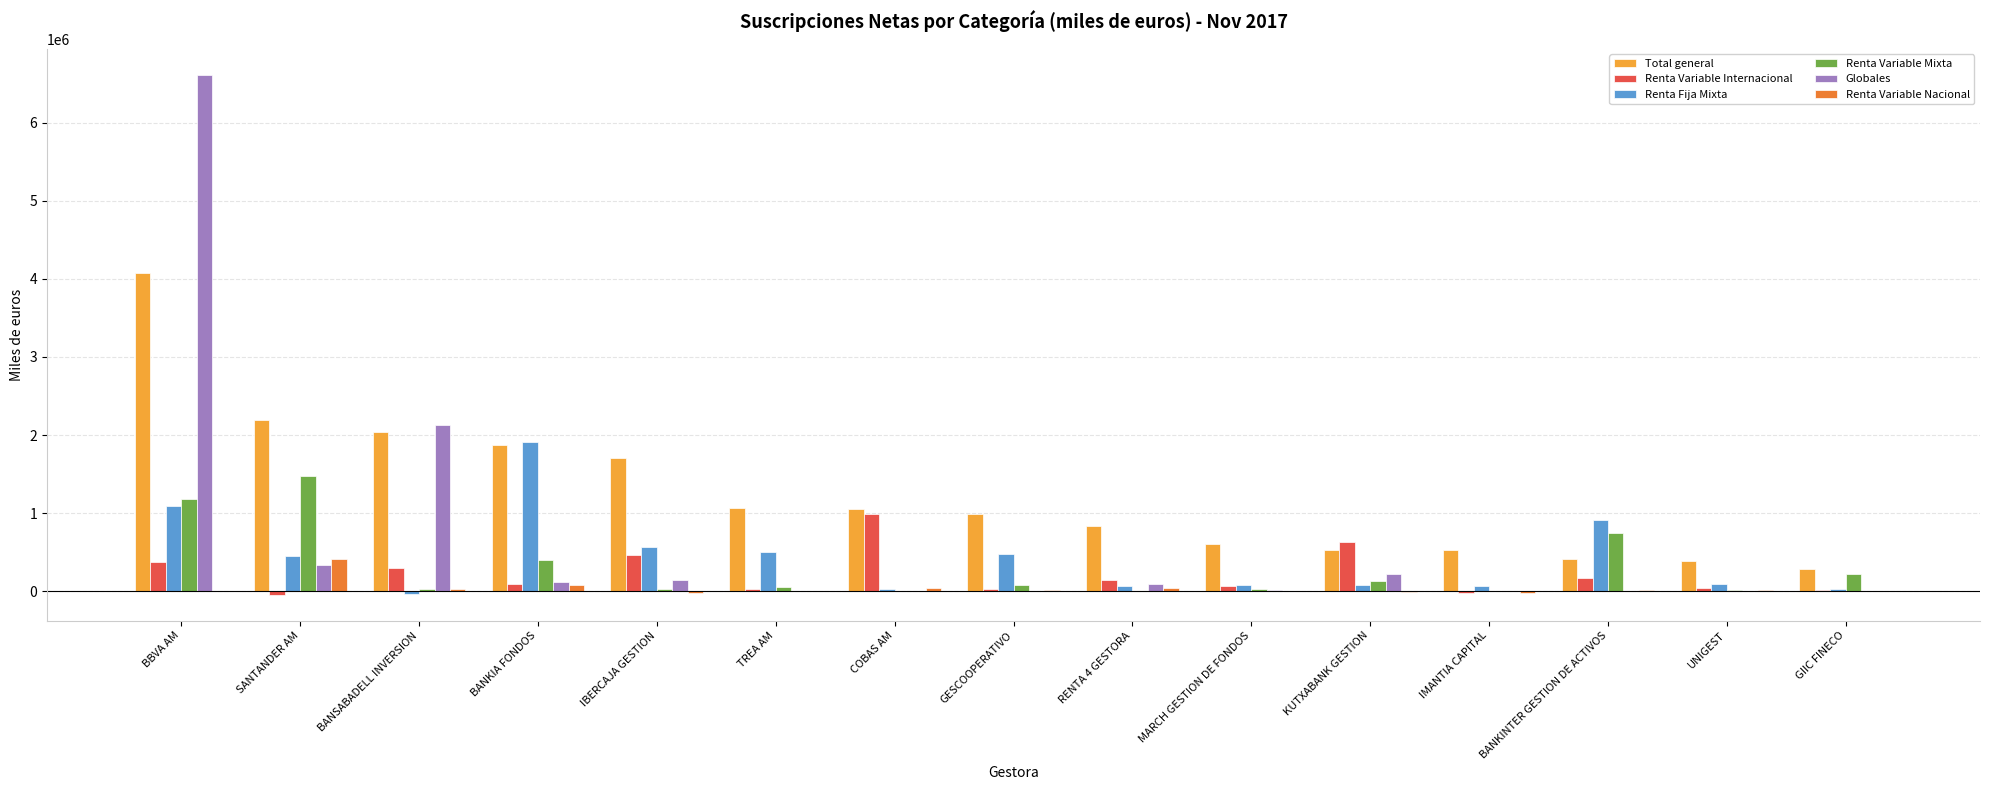

What is the maximum value for Globales?

6616732